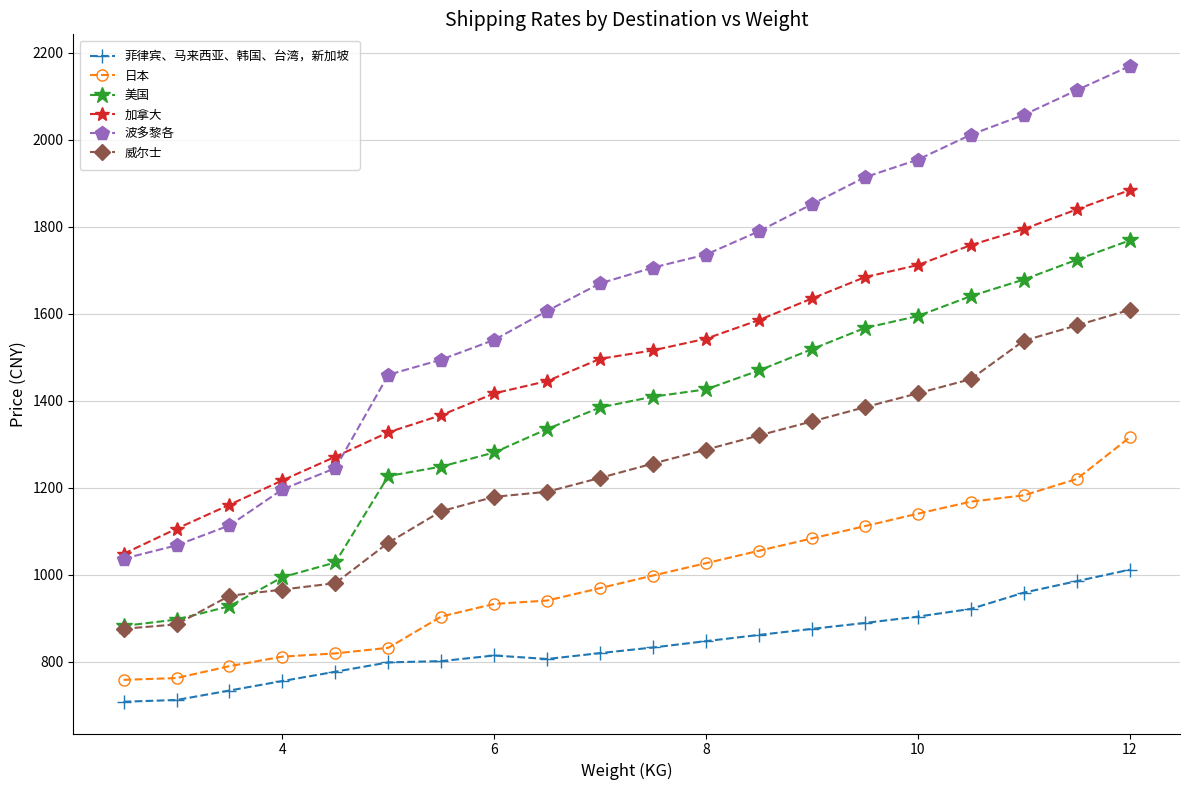

What is the value of the 日本 point at the 2nd from the left?

762.5